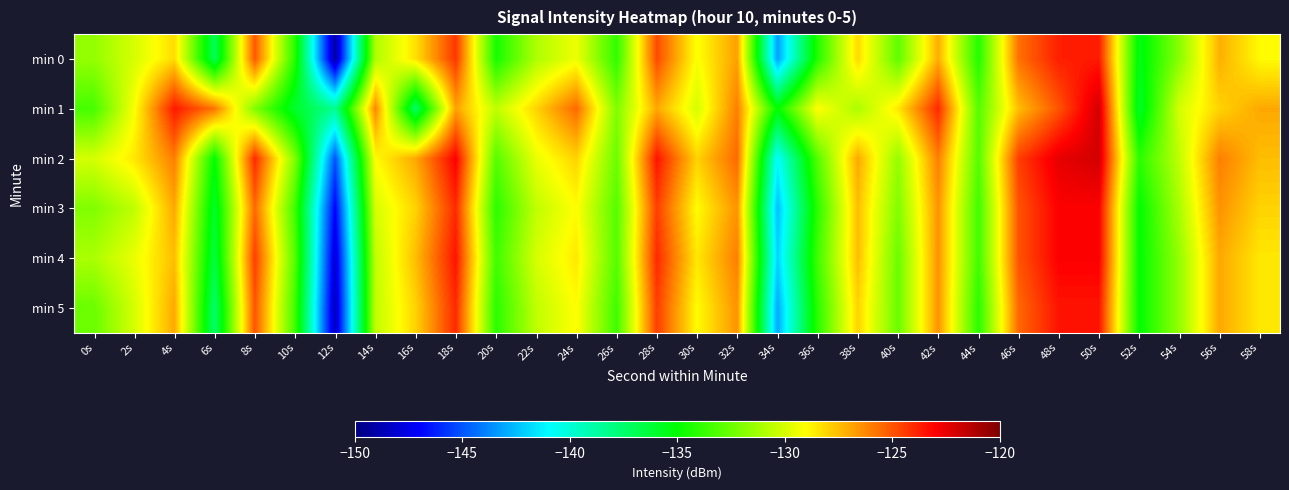

Which series has the largest total across all categories?

min 2